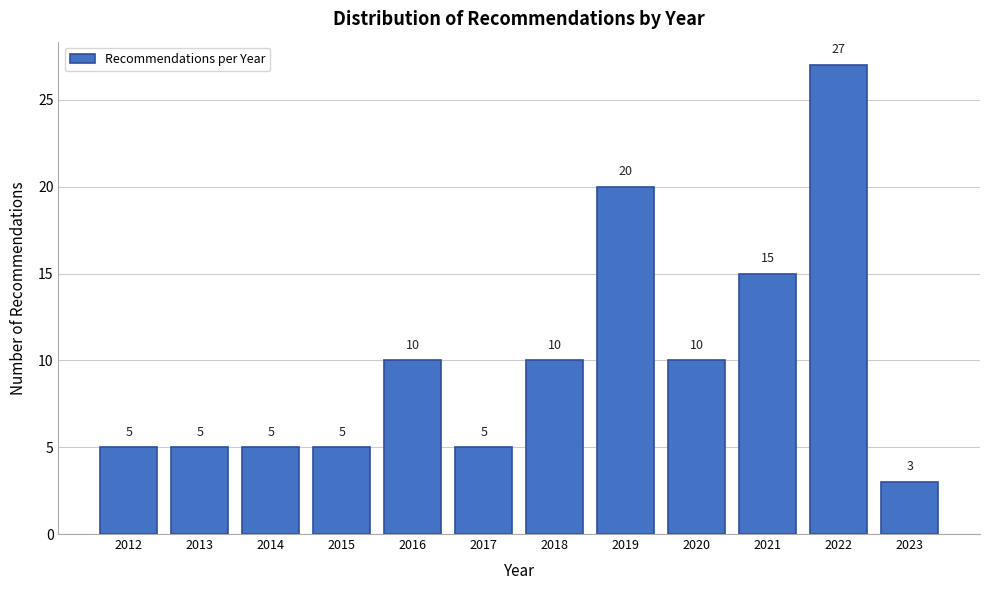

Reading left to right, what are all the values shown in this chart?

2012=5	2013=5	2014=5	2015=5	2016=10	2017=5	2018=10	2019=20	2020=10	2021=15	2022=27	2023=3